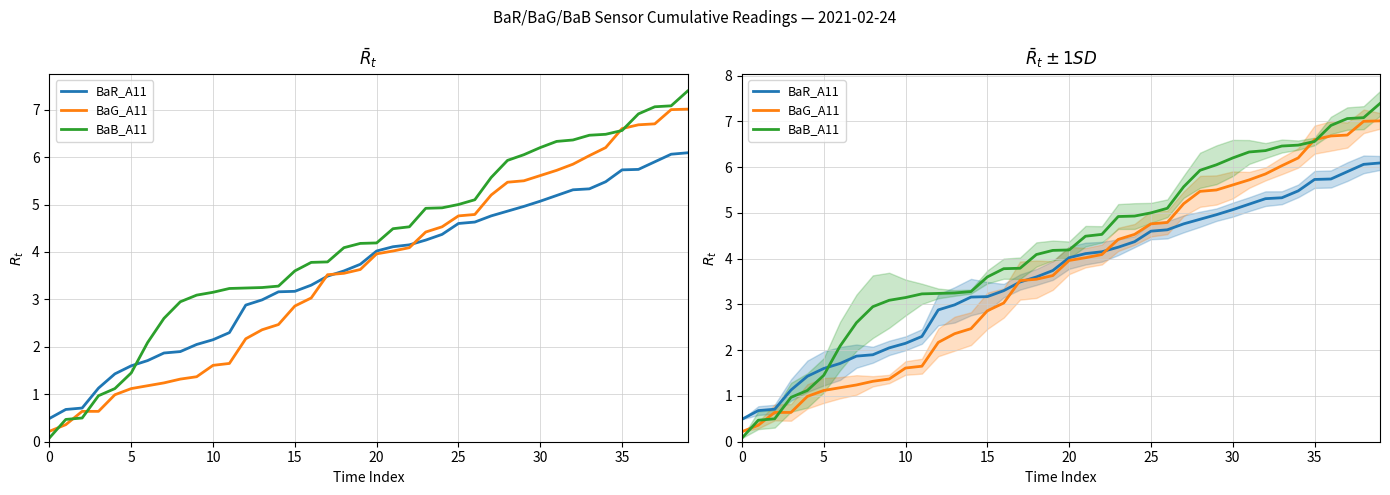

At which label is BaG_A11 closest to 3?

16